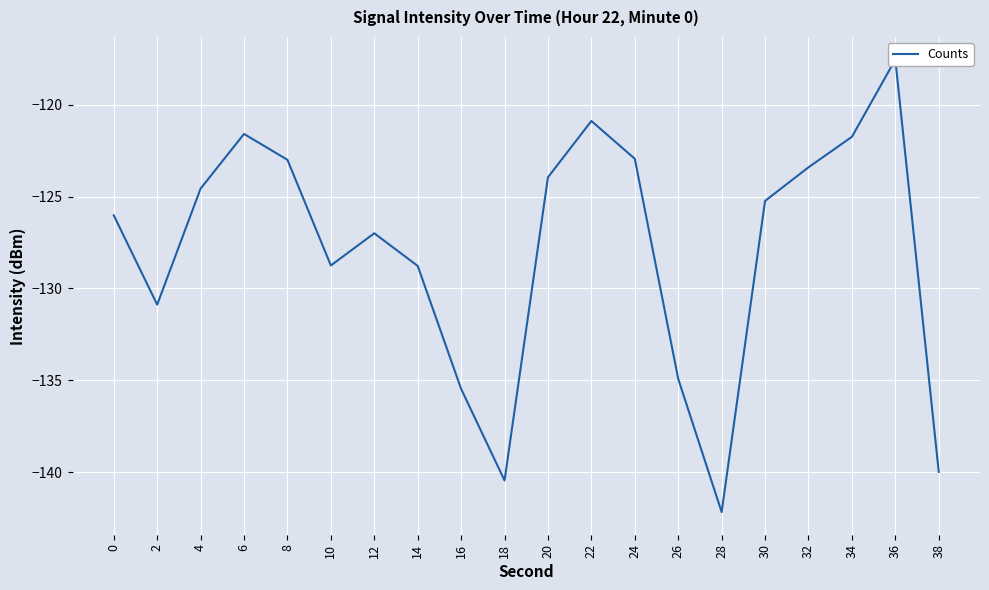

What is the sum of the values at 24 and 12?

-249.9